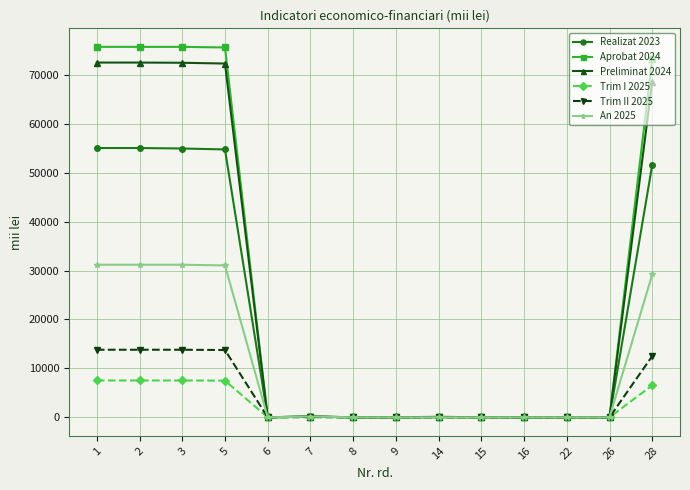

What is the total value across all series at 1?

255885.0